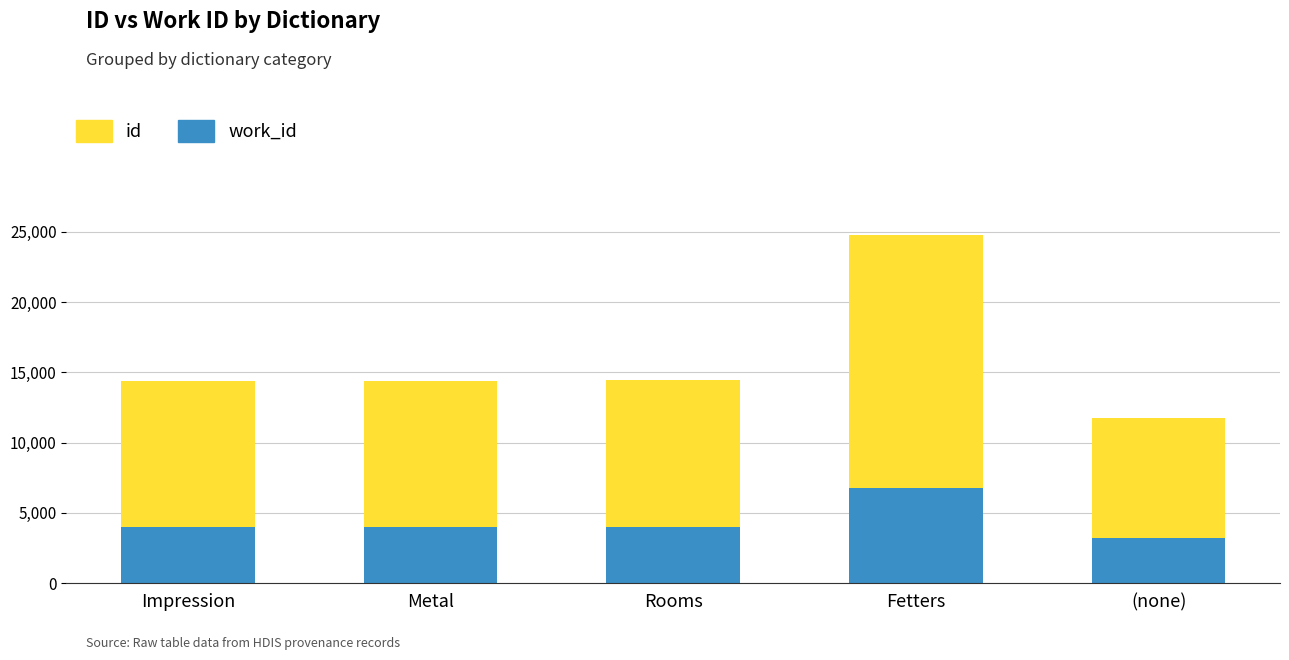

What is the total value across all series at (none)?

11716